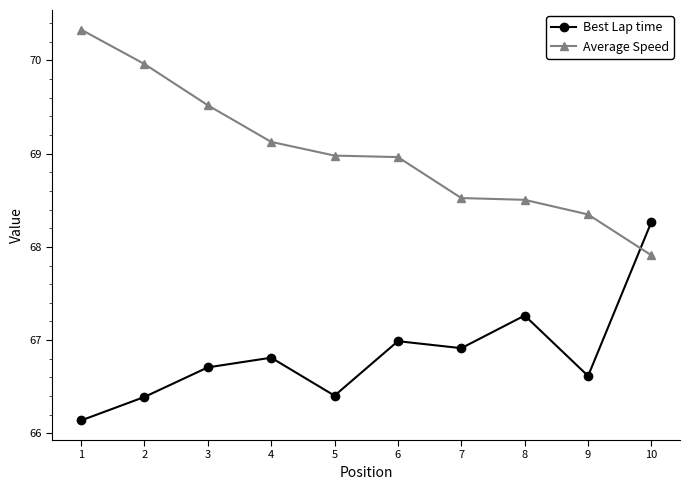

In Best Lap time, how many points are higher than both neighbors (excluding endpoints)?

3